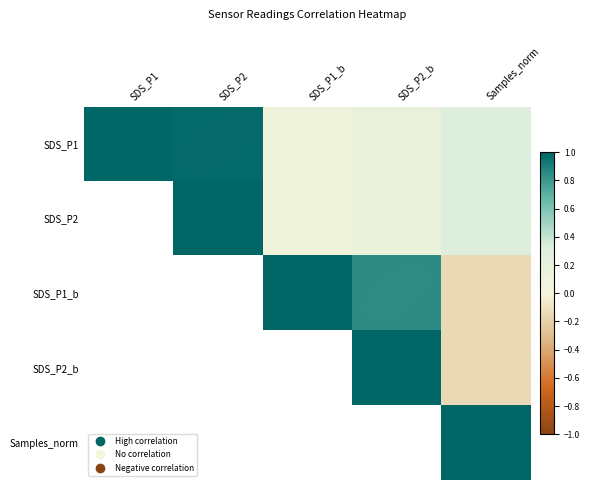

List the labels in order of SDS_P2_b value, smallest first.

SDS_P1, SDS_P2, SDS_P1_b, SDS_P2_b, Samples_norm